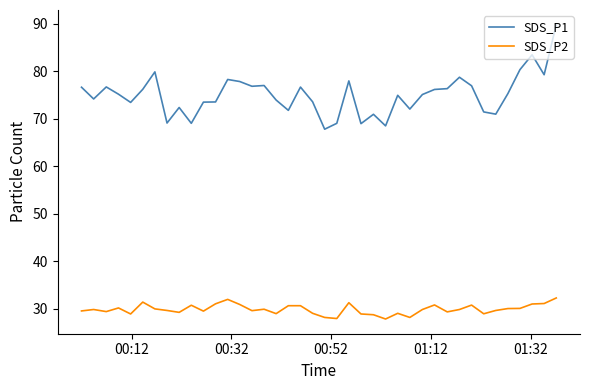

True or false: SDS_P1 and SDS_P2 cross at least once.

False